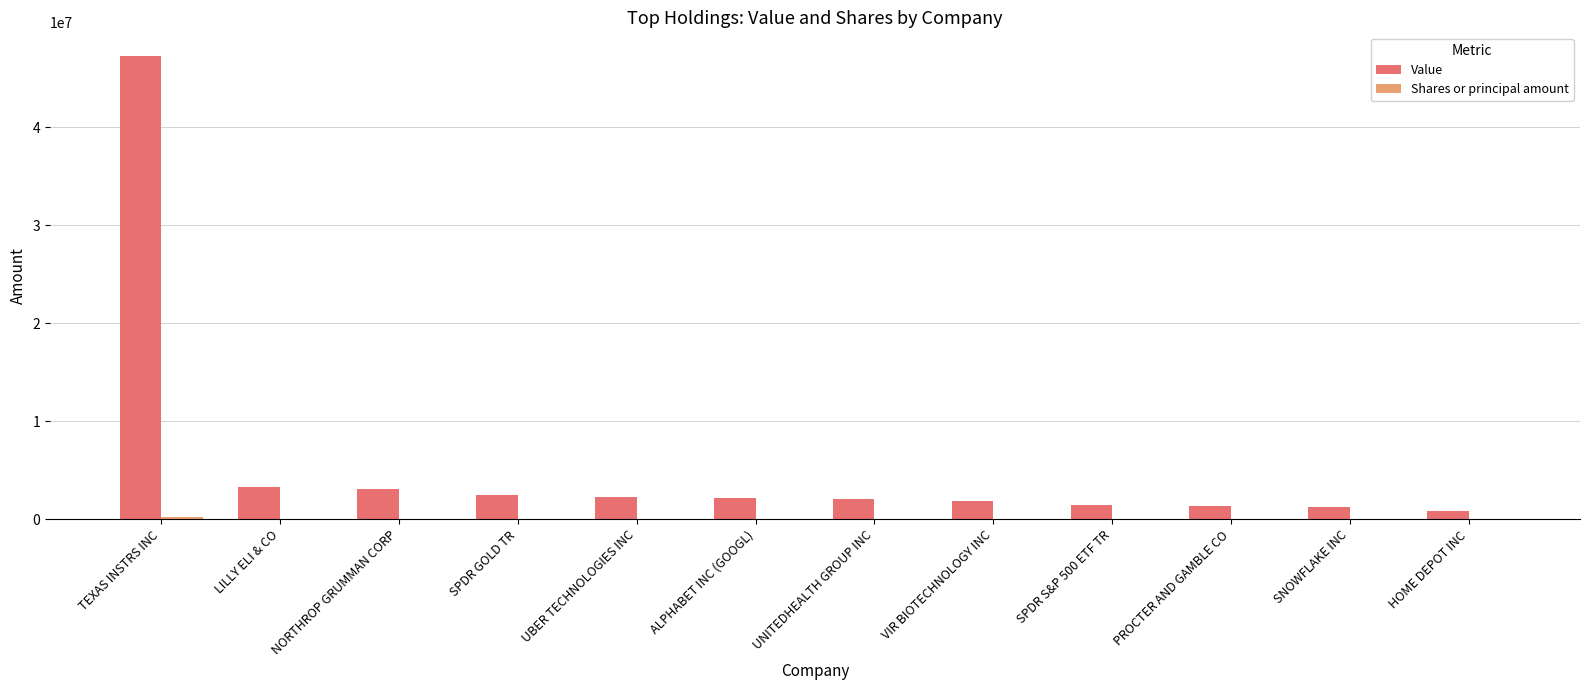

The Value series shows 2305000 at UBER TECHNOLOGIES INC. True or false?

True